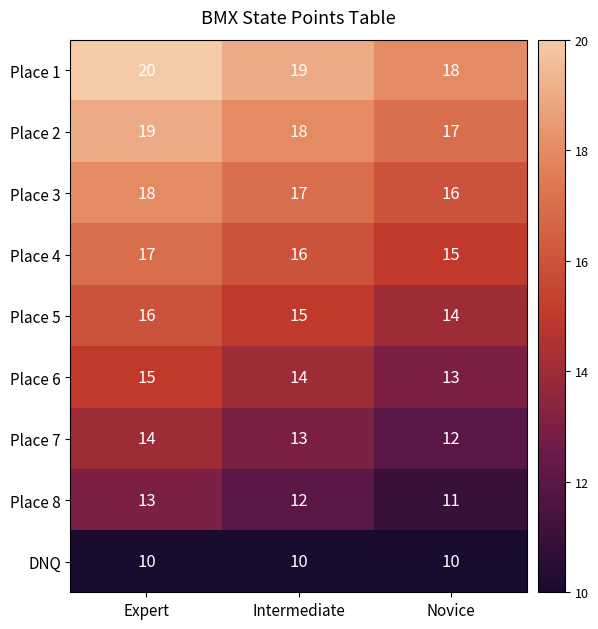

At which category is the sum across all series the highest?

Expert